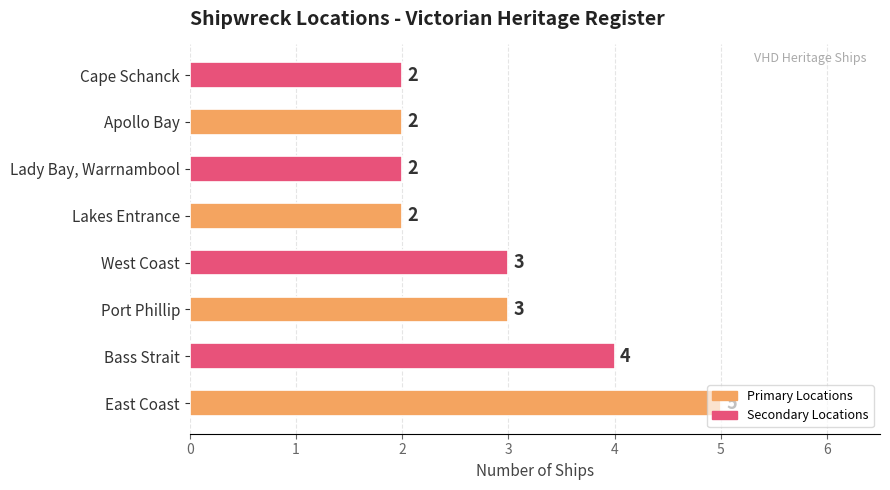

What is the greatest value displayed?

5